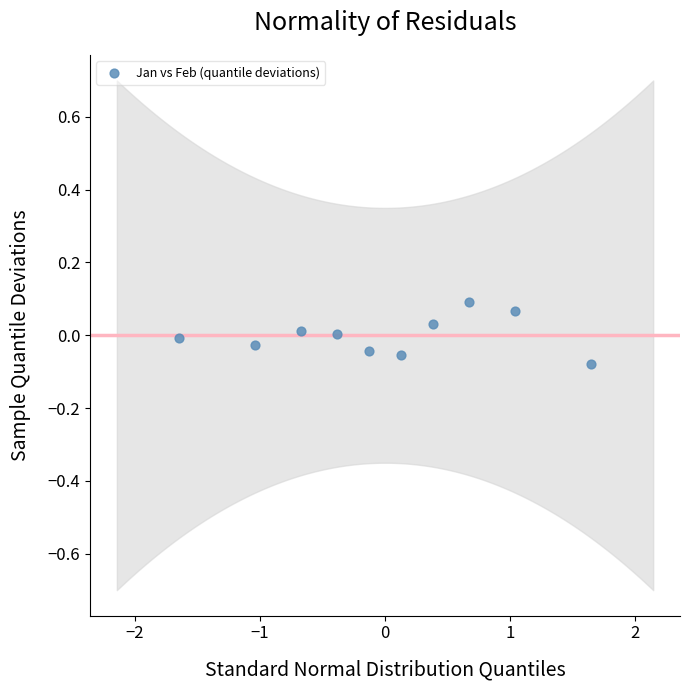

What is the range of X values (max minus min)?

3.3